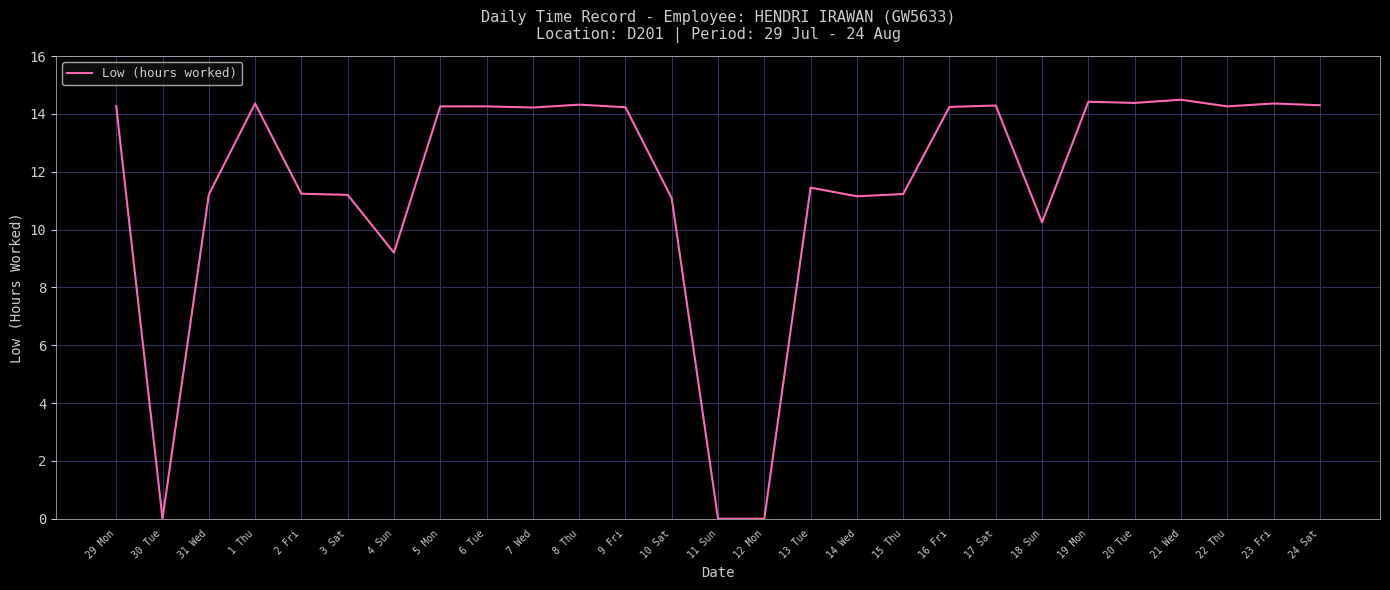

What is the change in value from 2 Fri to 22 Thu?

+3.0